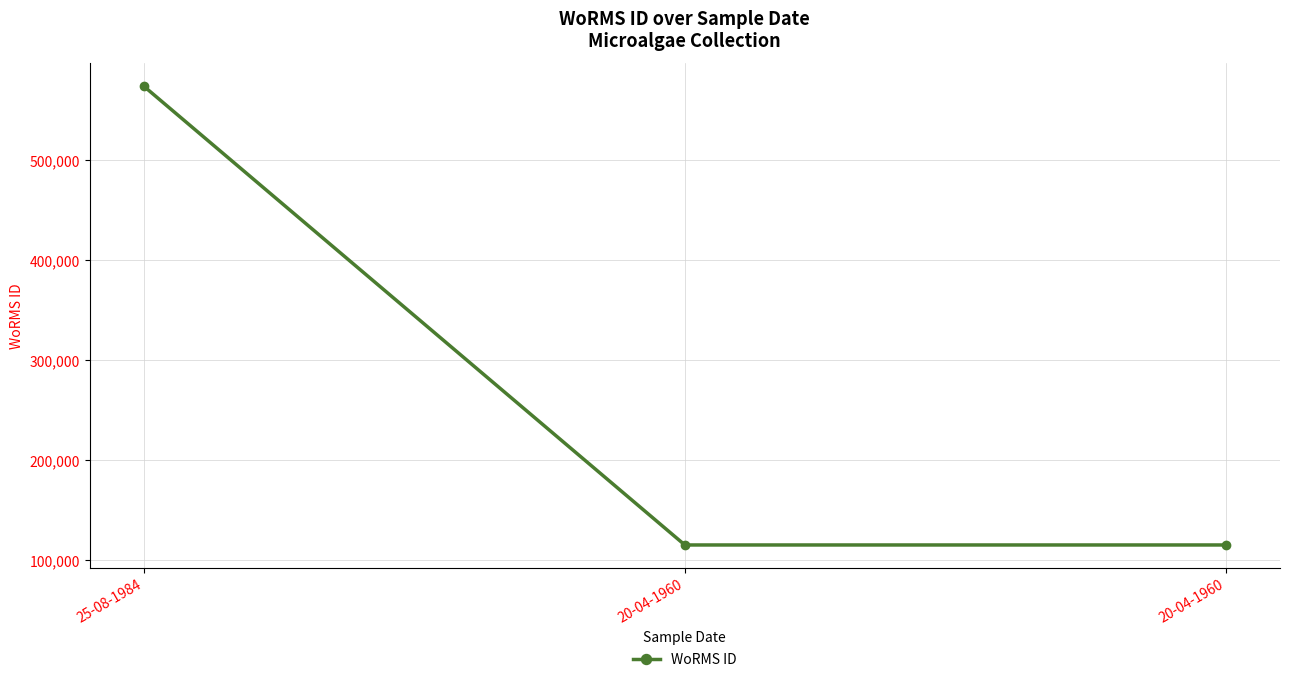

What is the average value?

268015